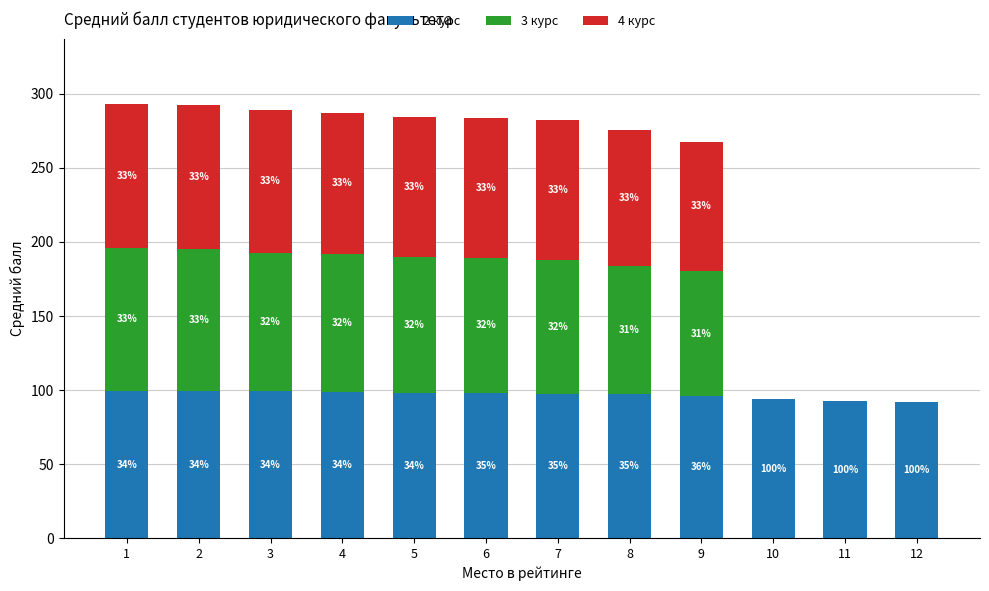

List the series in order of their peak value, highest first.

2 курс, 4 курс, 3 курс